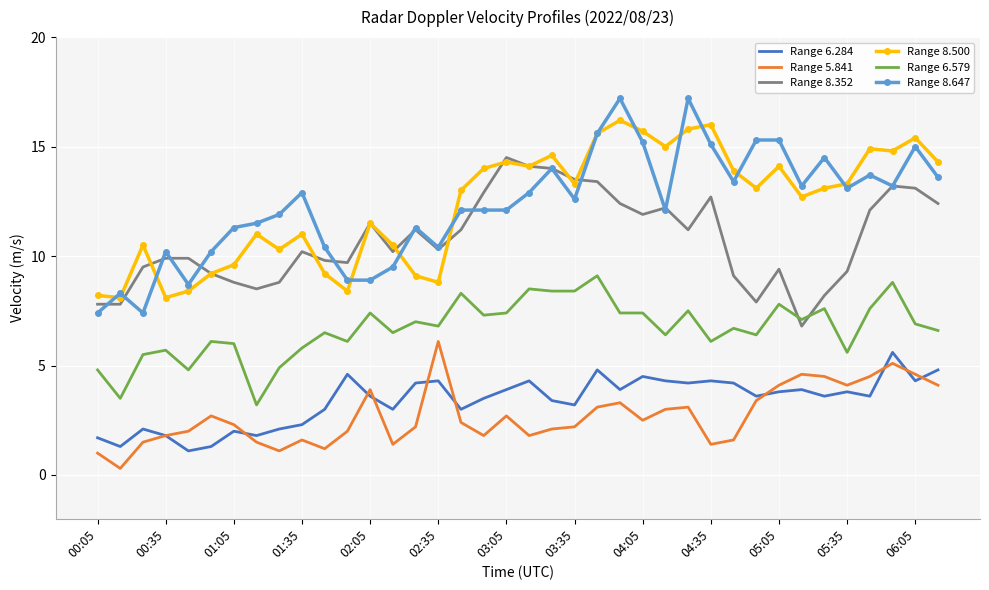

True or false: Range 6.579 and Range 8.647 cross at least once.

False